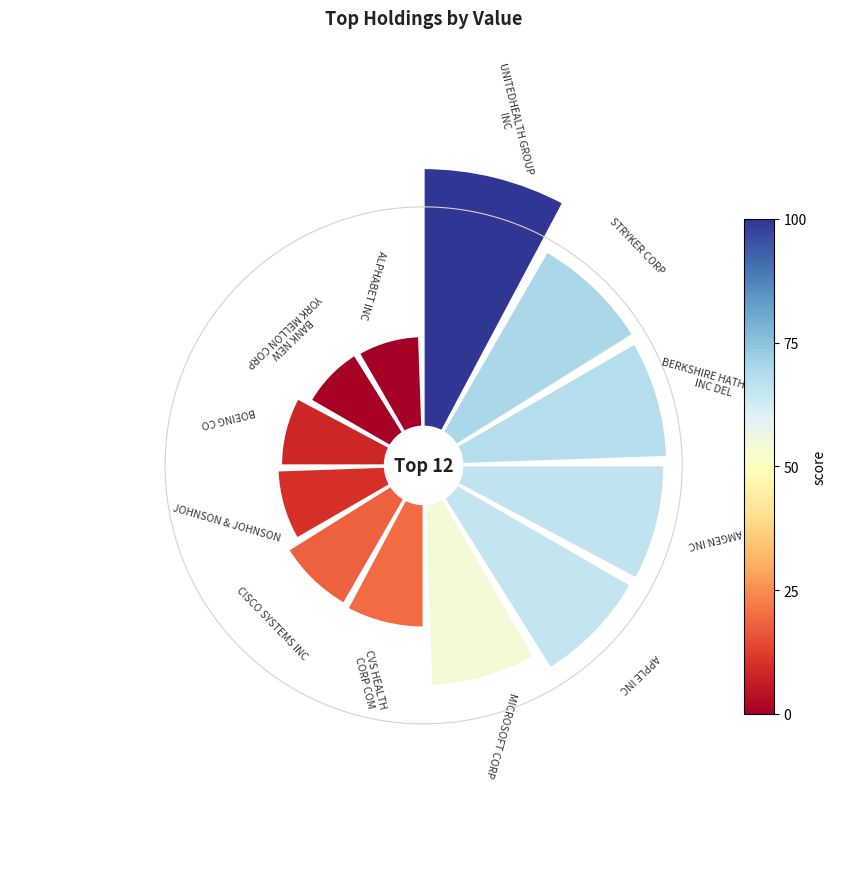

What is the change in value from STRYKER CORP to MICROSOFT CORP?

-0.1